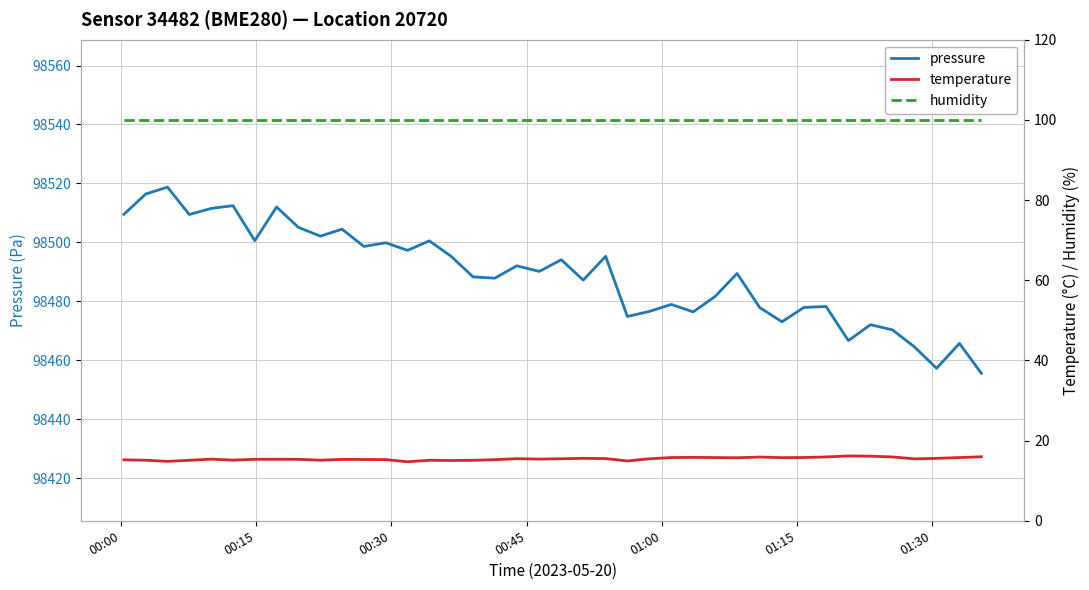

What is the highest value of the pressure series?

98518.8